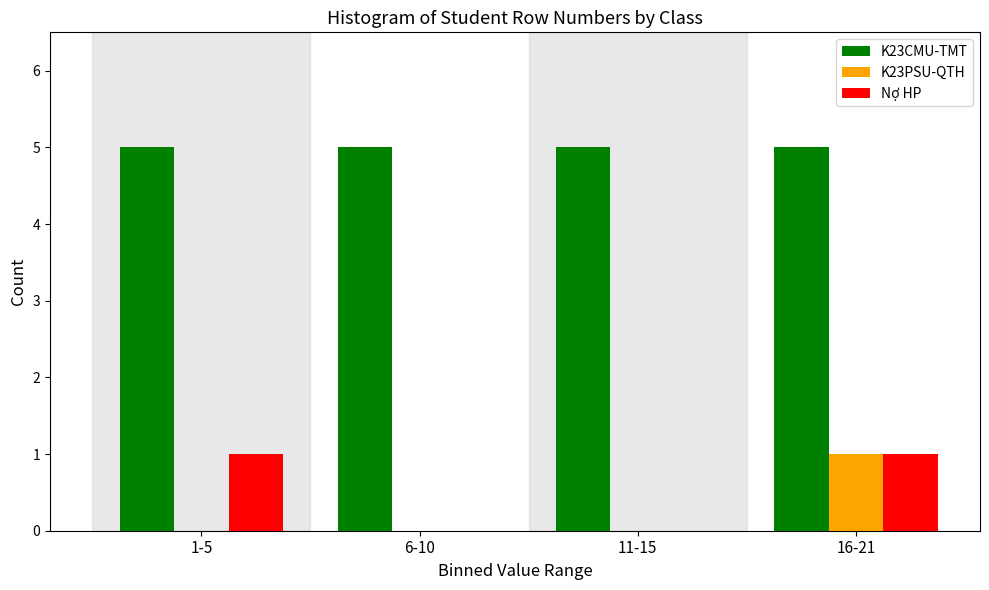

Reading left to right, extract all data points from this chart.

K23CMU-TMT: 1-5=5	6-10=5	11-15=5	16-21=5
K23PSU-QTH: 1-5=0	6-10=0	11-15=0	16-21=1
Nợ HP: 1-5=1	6-10=0	11-15=0	16-21=1